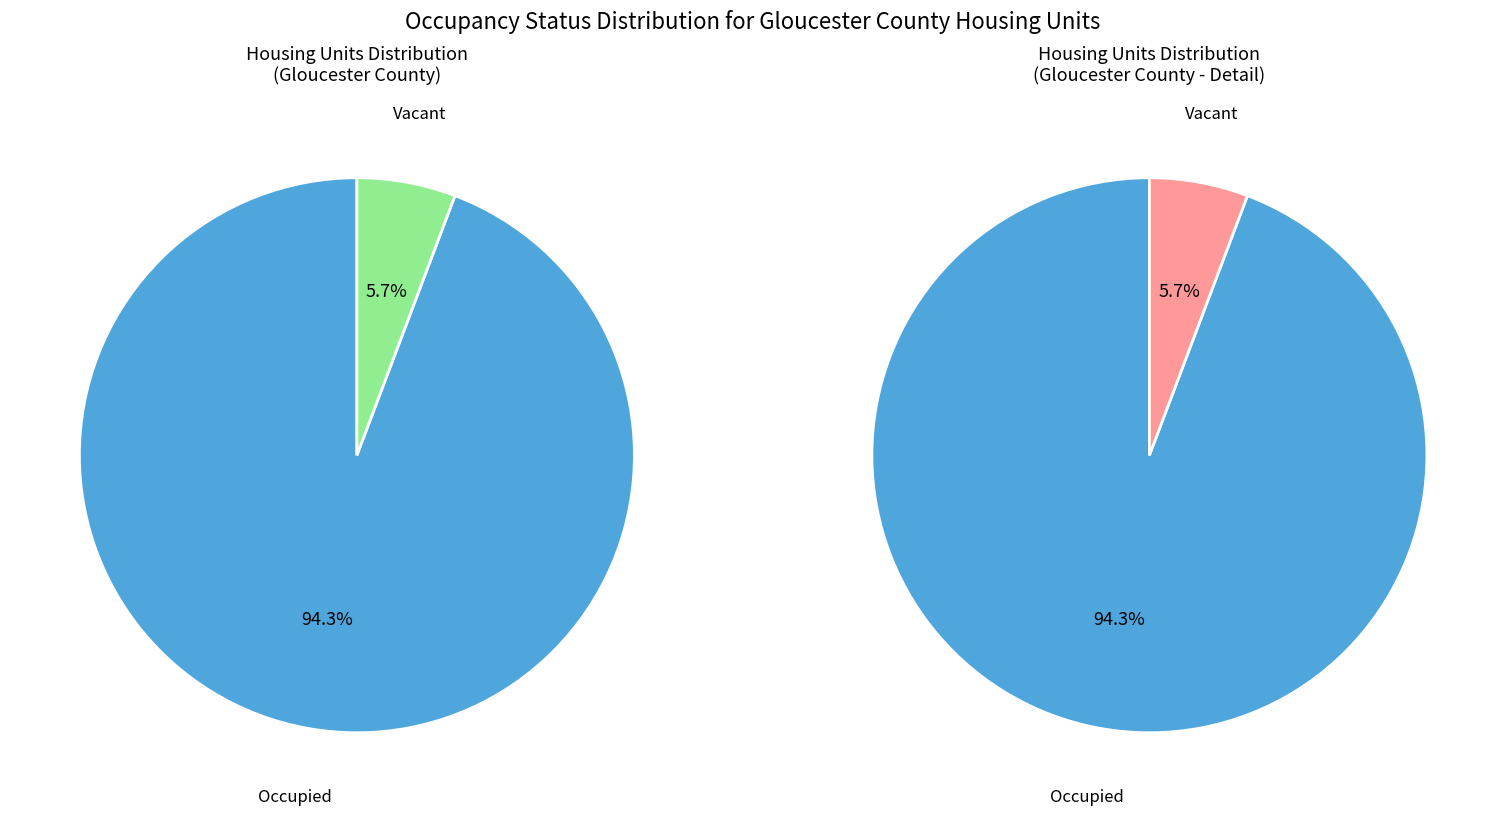

To the nearest percent, what percentage of the pie is Vacant?

6%